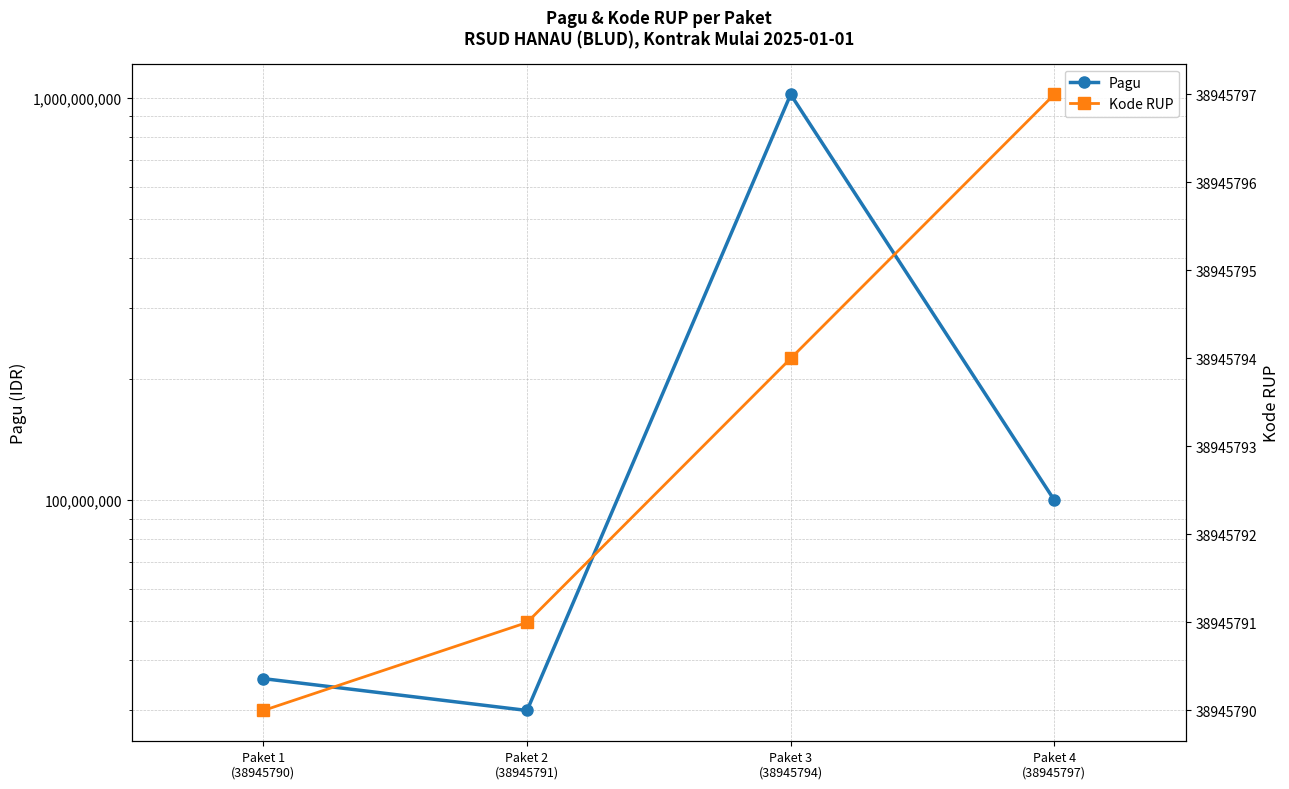

Reading right to left, list all the values displayed in this chart.

Pagu: 100000000	1020000000	30000000	36000000
Kode RUP: 38945797	38945794	38945791	38945790